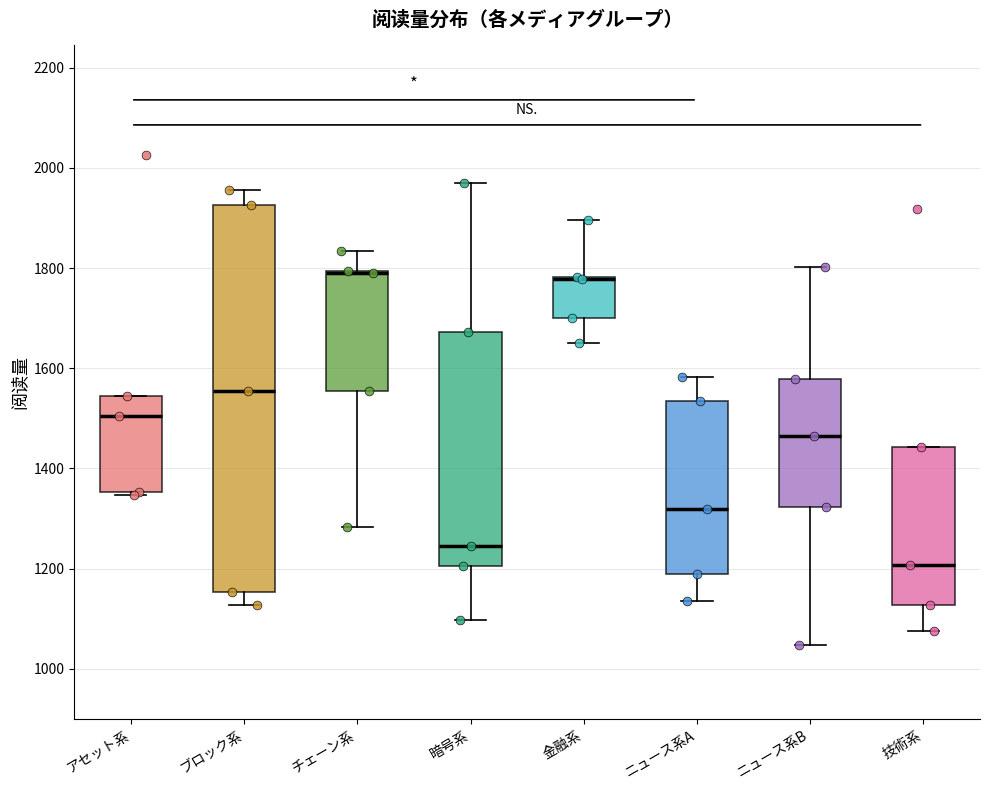

Reading left to right, transcribe this box plot: for each box, give where its median line is, the range the box spans, and where its two whiskers end, as read against the y-axis. The values are not printed on the chart, so give them approximately, as read against the axis.

アセット系: median 1500, box 1360 to 1540, whiskers 1340 to 1540
ブロック系: median 1560, box 1160 to 1920, whiskers 1120 to 1960
チェーン系: median 1800 (drawn on the box's upper edge), box 1560 to 1800, whiskers 1280 to 1840
暗号系: median 1240, box 1200 to 1680, whiskers 1100 to 1980
金融系: median 1780 (drawn on the box's upper edge), box 1700 to 1780, whiskers 1660 to 1900
ニュース系A: median 1320, box 1200 to 1540, whiskers 1140 to 1580
ニュース系B: median 1460, box 1320 to 1580, whiskers 1040 to 1800
技術系: median 1200, box 1120 to 1440, whiskers 1080 to 1440